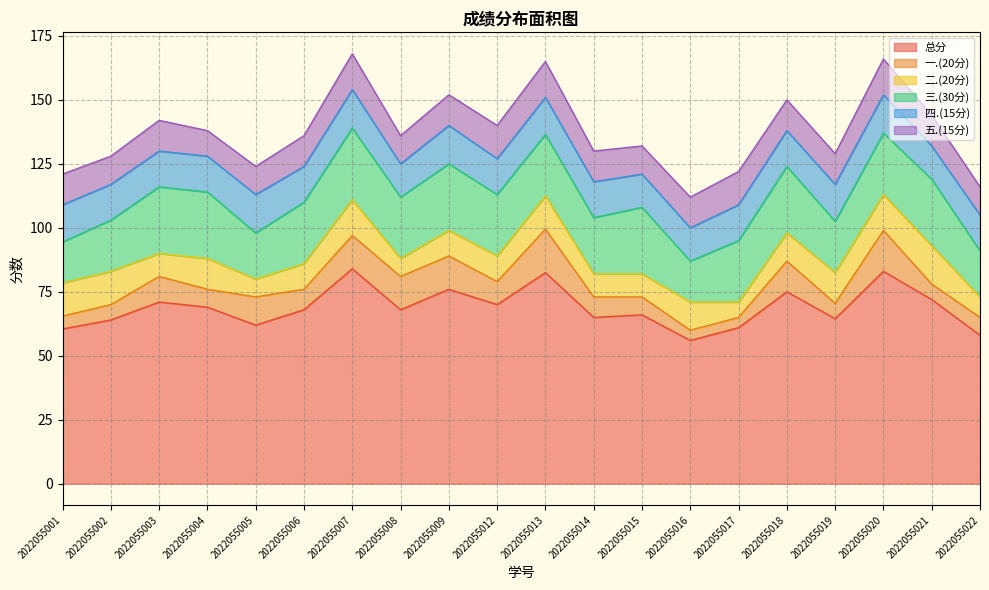

Is it true that 一.(20分) equals 2.6 at 2022055018?

False